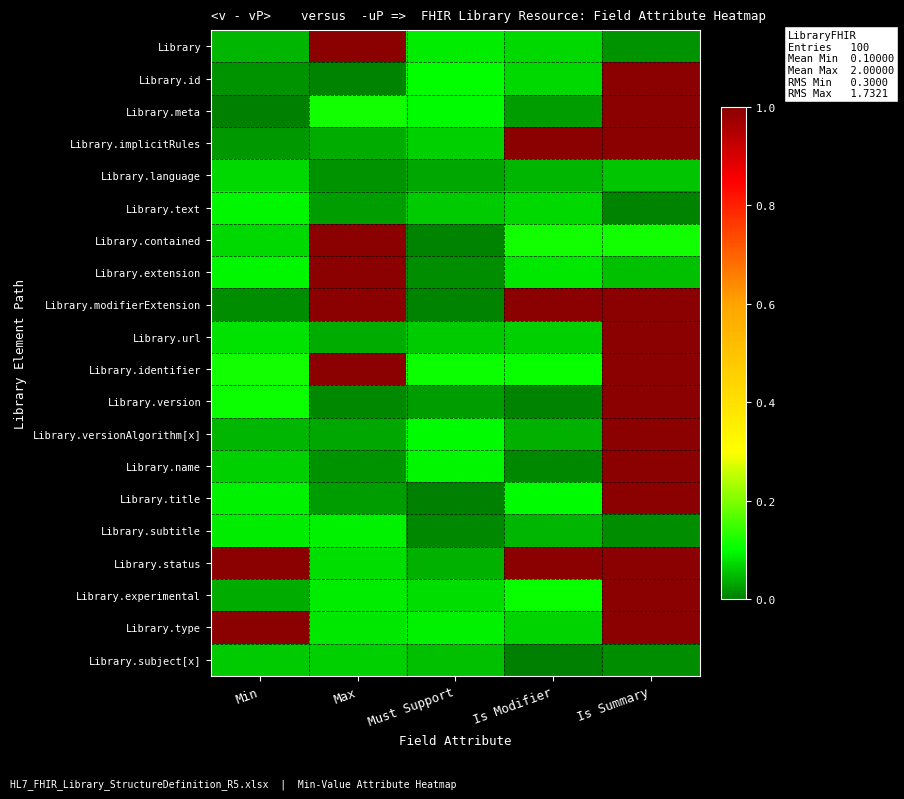

What is the total value across all series at Max?

5.7